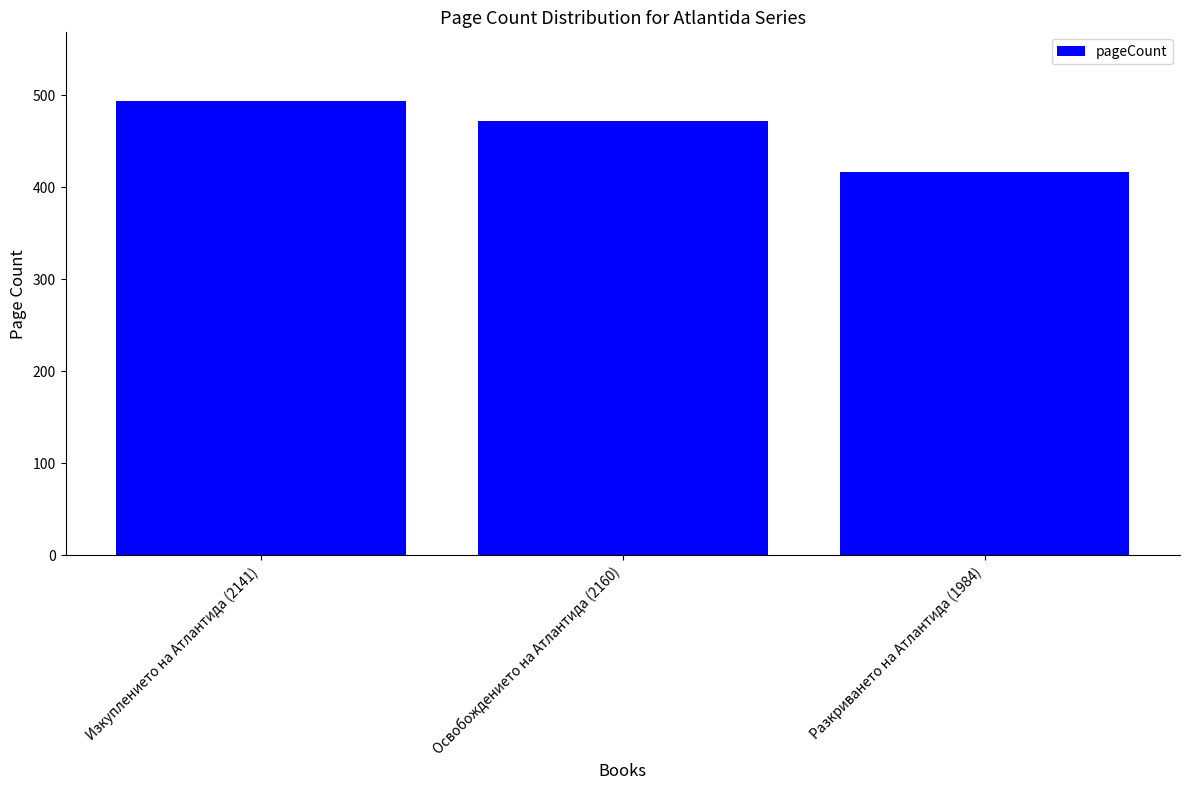

What is the minimum value shown in the chart?

416